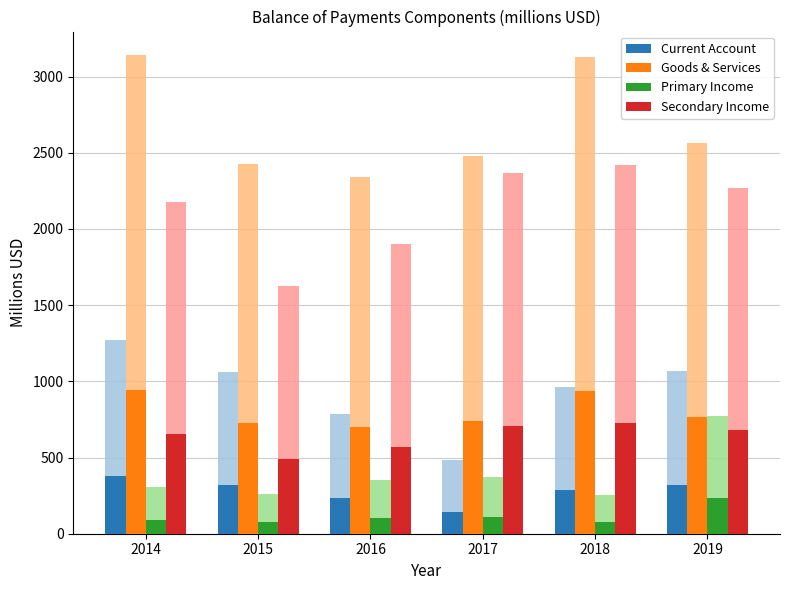

What is the value of the Secondary Income bar at the 5th from the left?

726.3